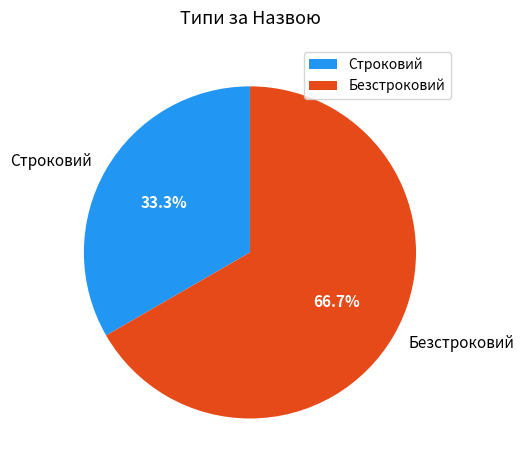

Does Строковий represent more than half of the total?

No